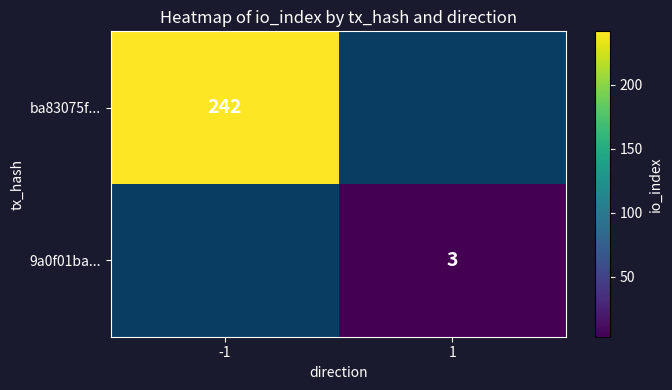

At how many categories does at least one series exceed 206?

1